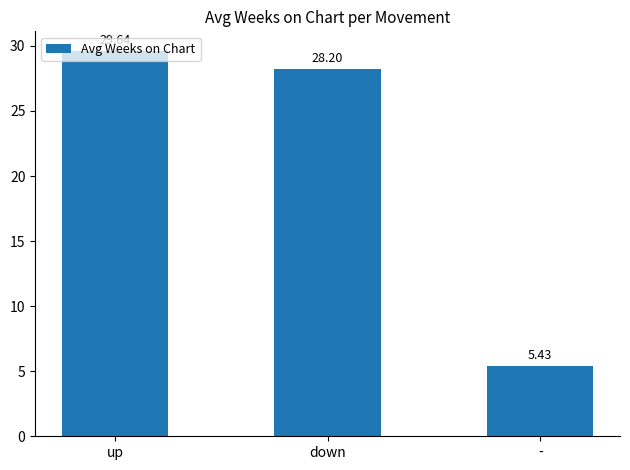

What is the value of the 1st bar from the left?

29.6